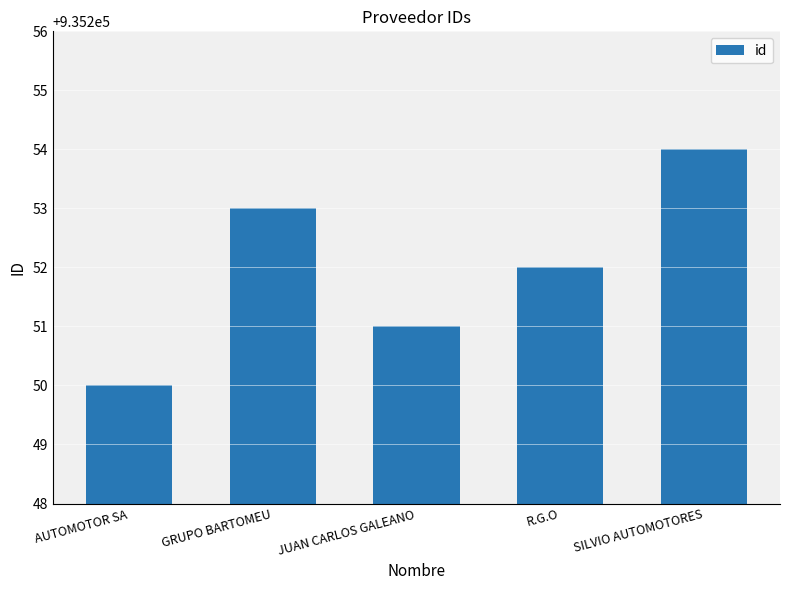

How many distinct data groups are displayed?

1